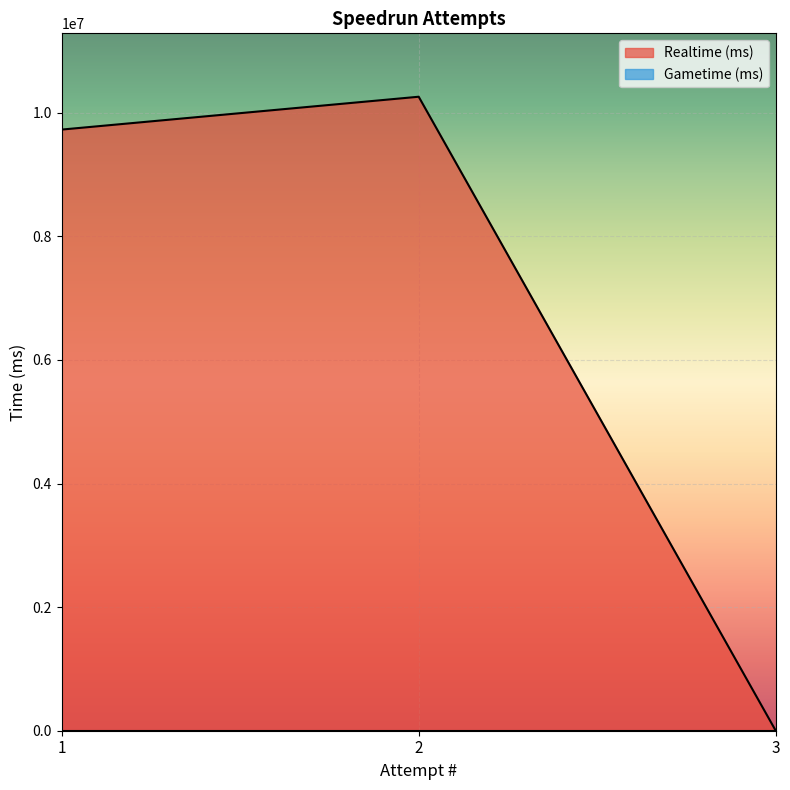

How many distinct data groups are displayed?

2